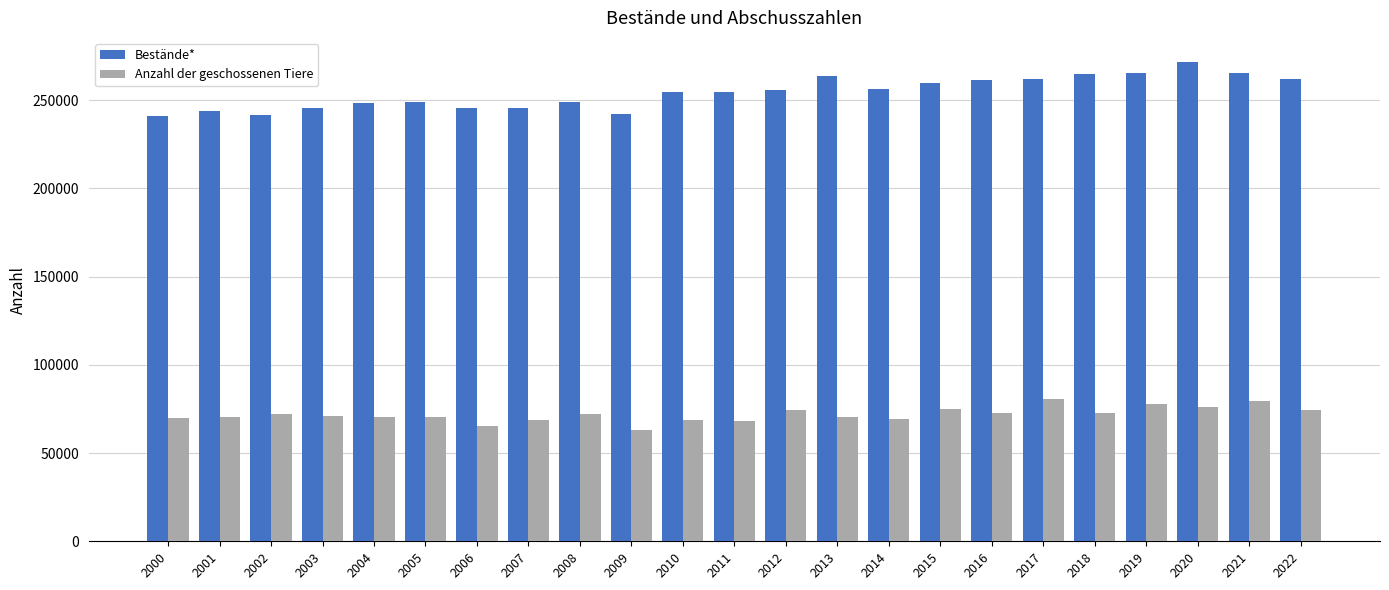

How many bars are there in total?

46